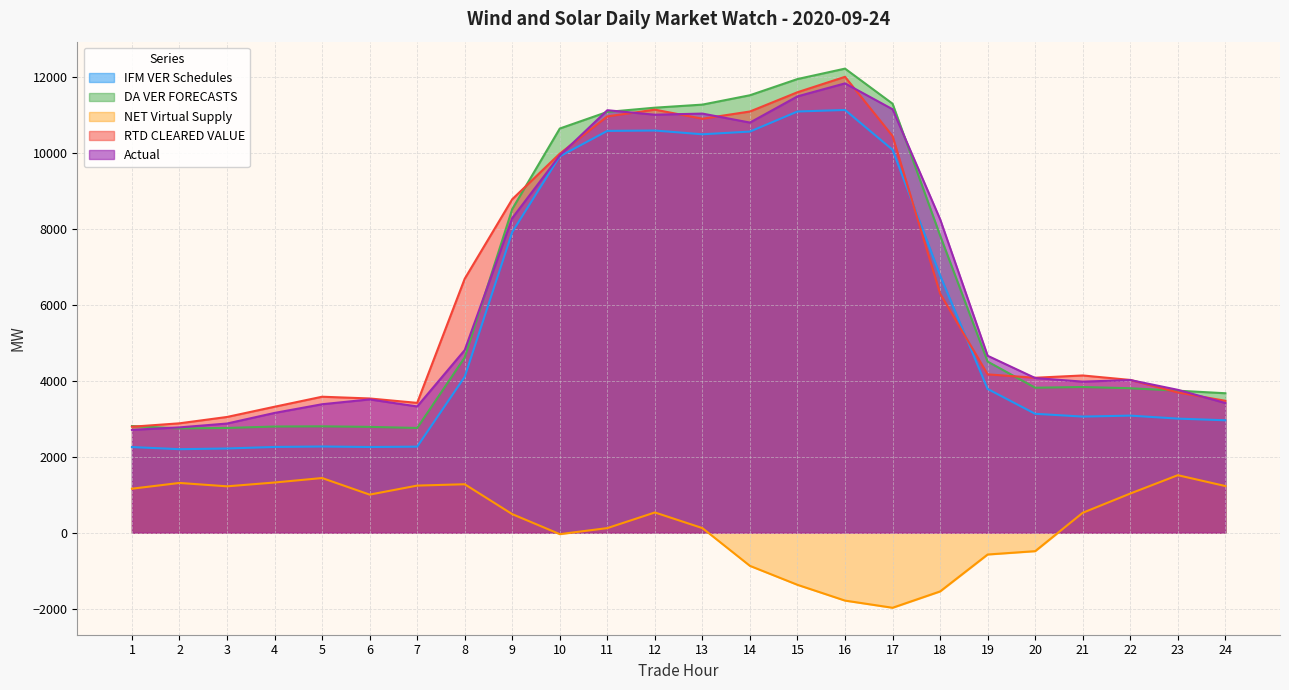

Is the value of IFM VER Schedules at 23 greater than the value of Actual at 6?

No